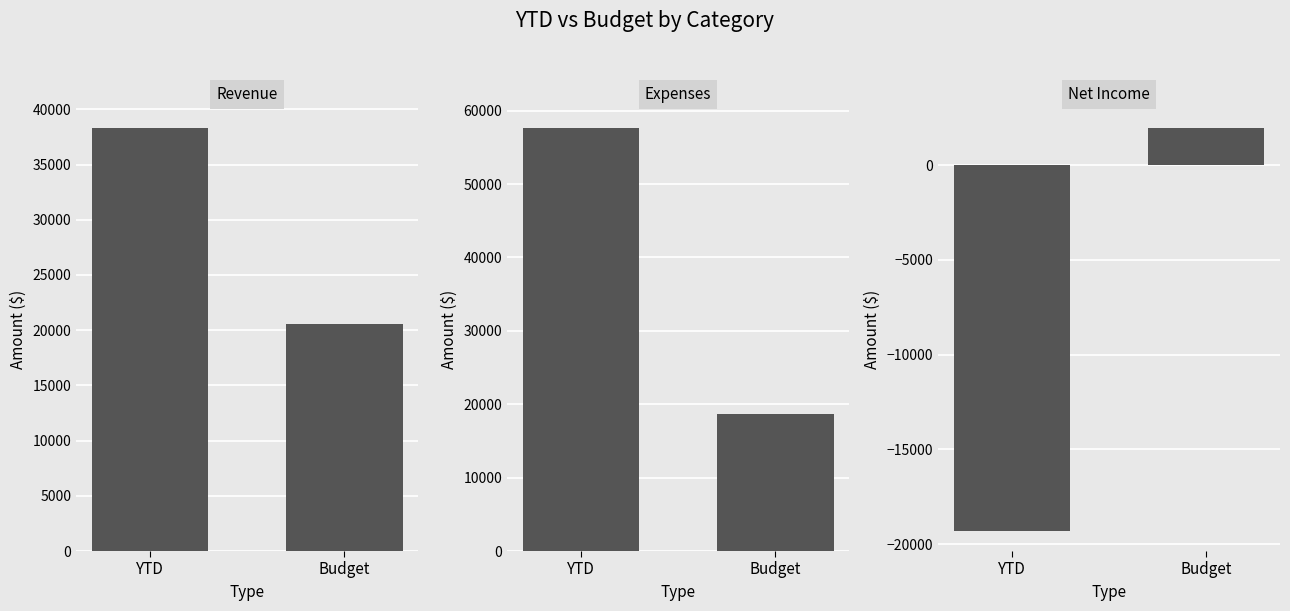

How many data points in YTD are less than 38263?

1